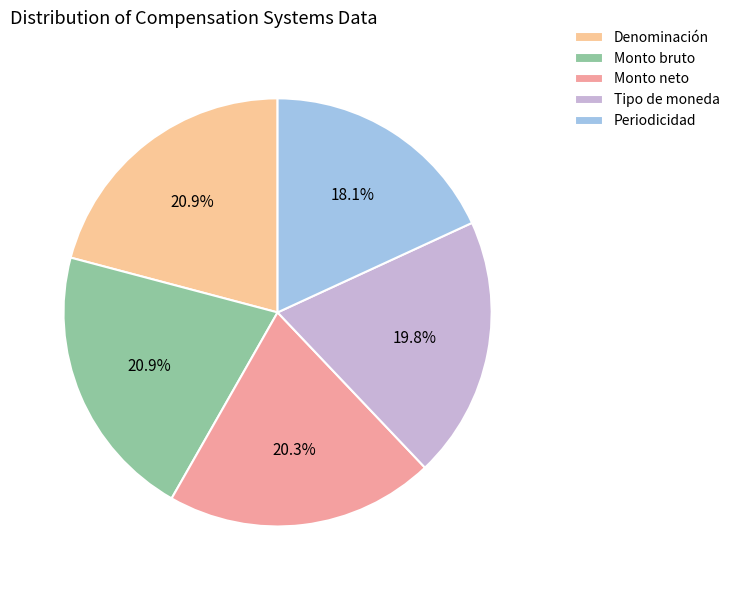

Which category has the smallest portion of the pie?

Periodicidad